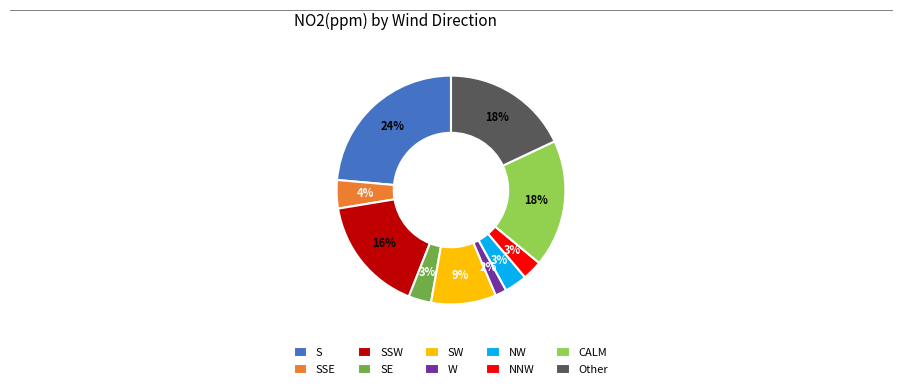

Is there any slice that represents more than half of the pie?

No